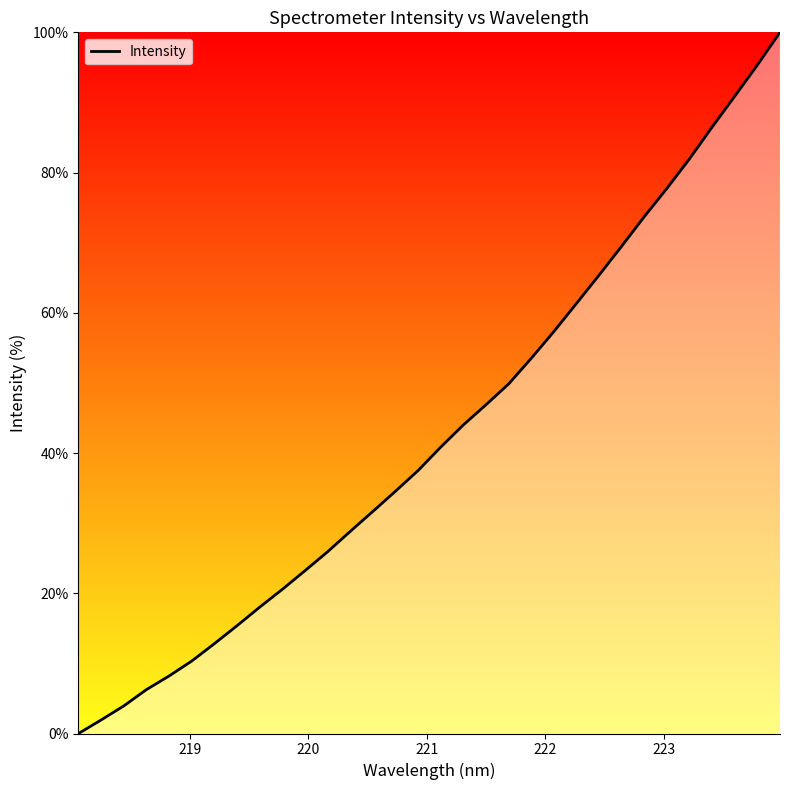

What is the maximum value shown in the chart?

100.0